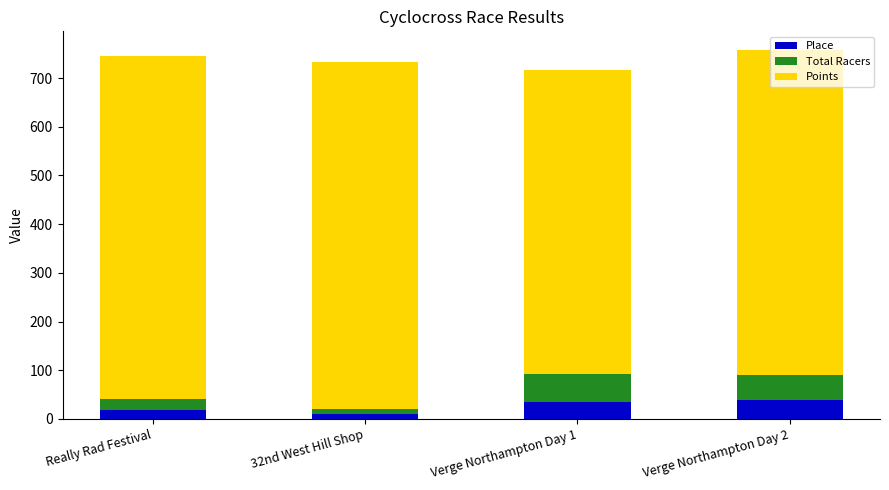

Read the Place value at Really Rad Festival.

18.0